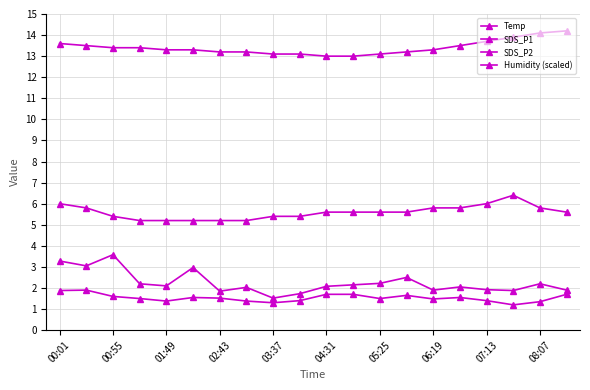

Does the chart display data point markers on the line(s)?

Yes